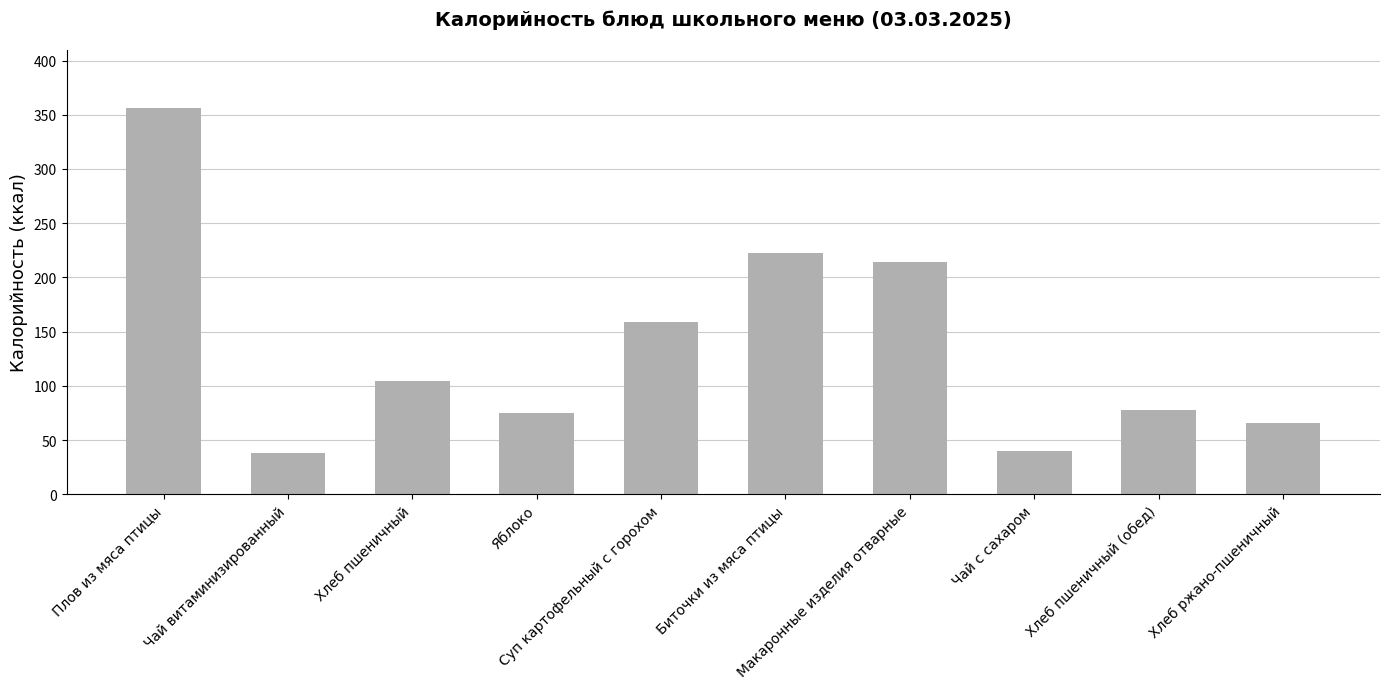

What value does the data have at Макаронные изделия отварные?

214.5